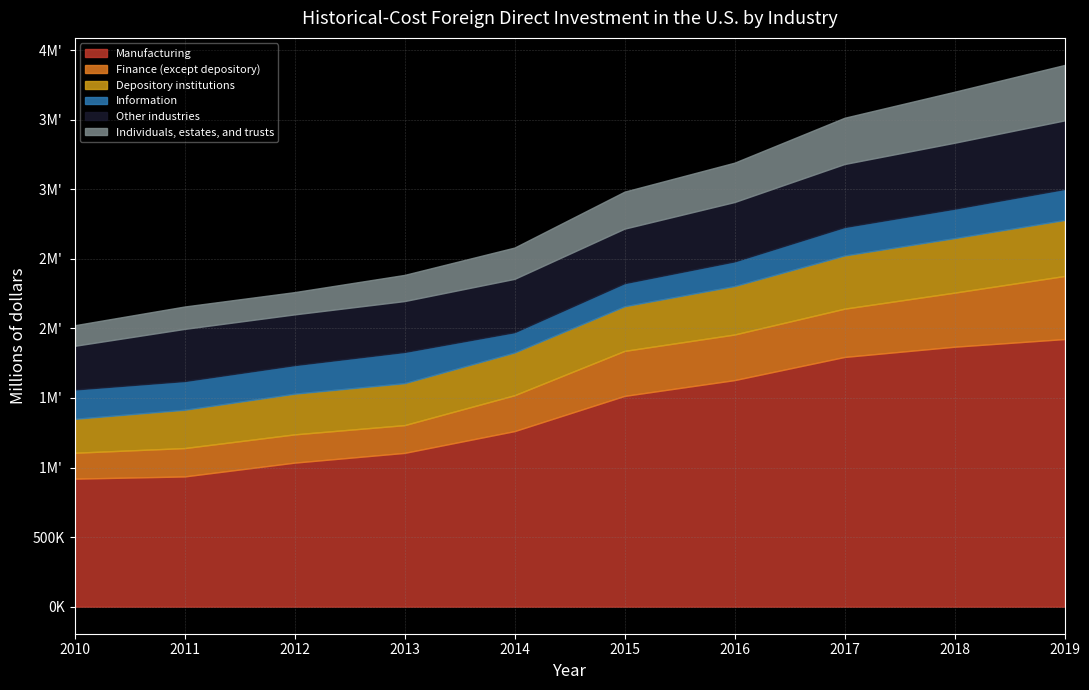

Does the chart display data point markers on the line(s)?

No